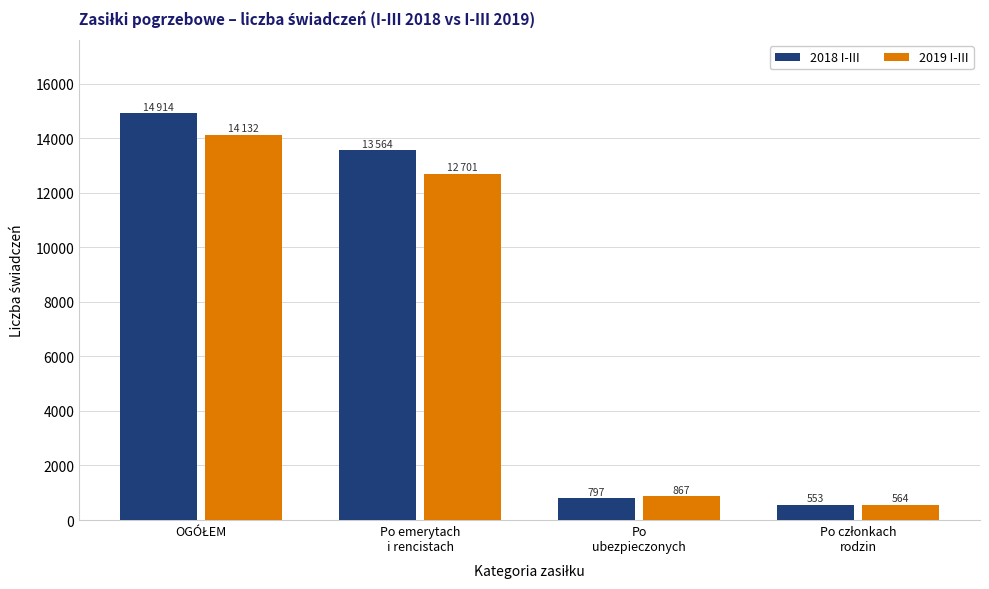

Which series has the largest total across all categories?

2018 I-III